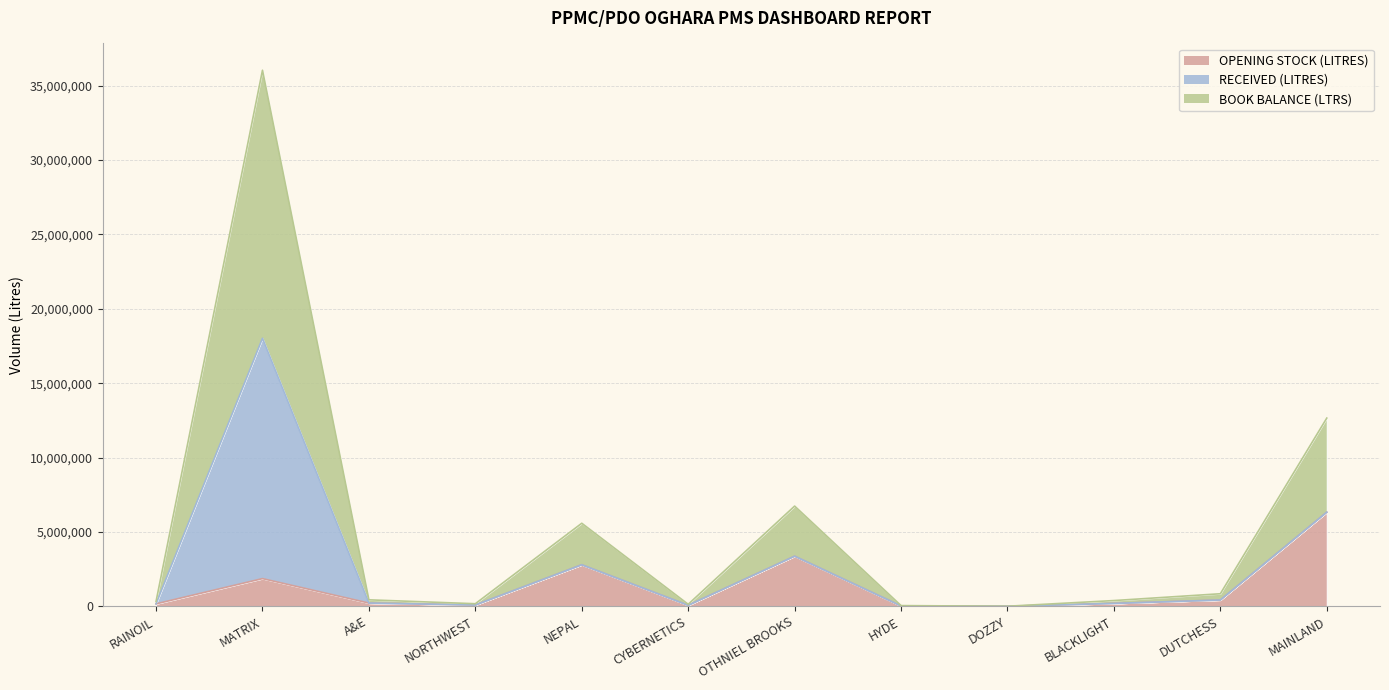

What is the value of the BOOK BALANCE (LTRS) point at the 6th from the left?

66702